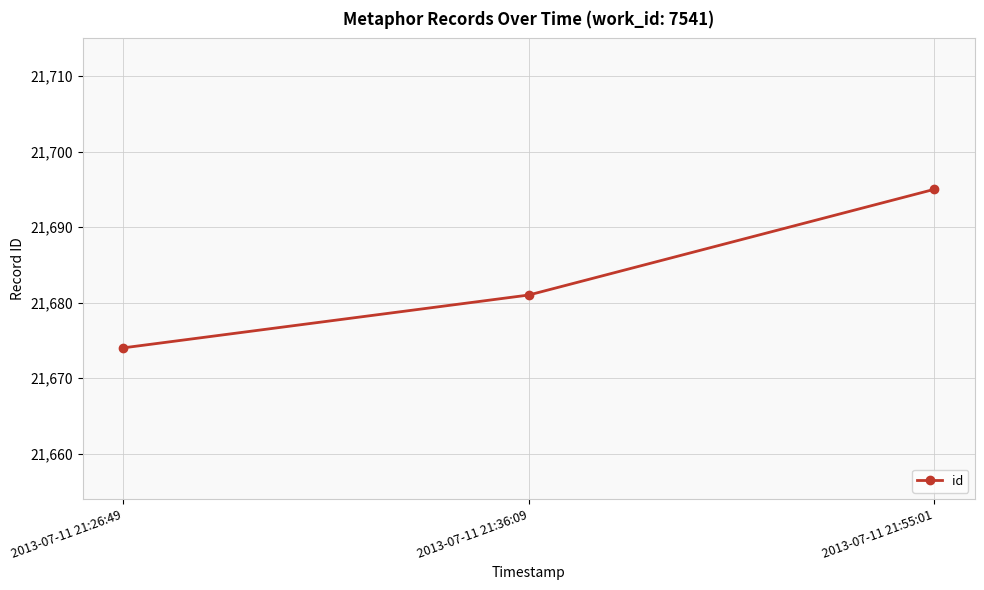

What value does the data have at 2013-07-11 21:55:01, to the nearest 5?

21695